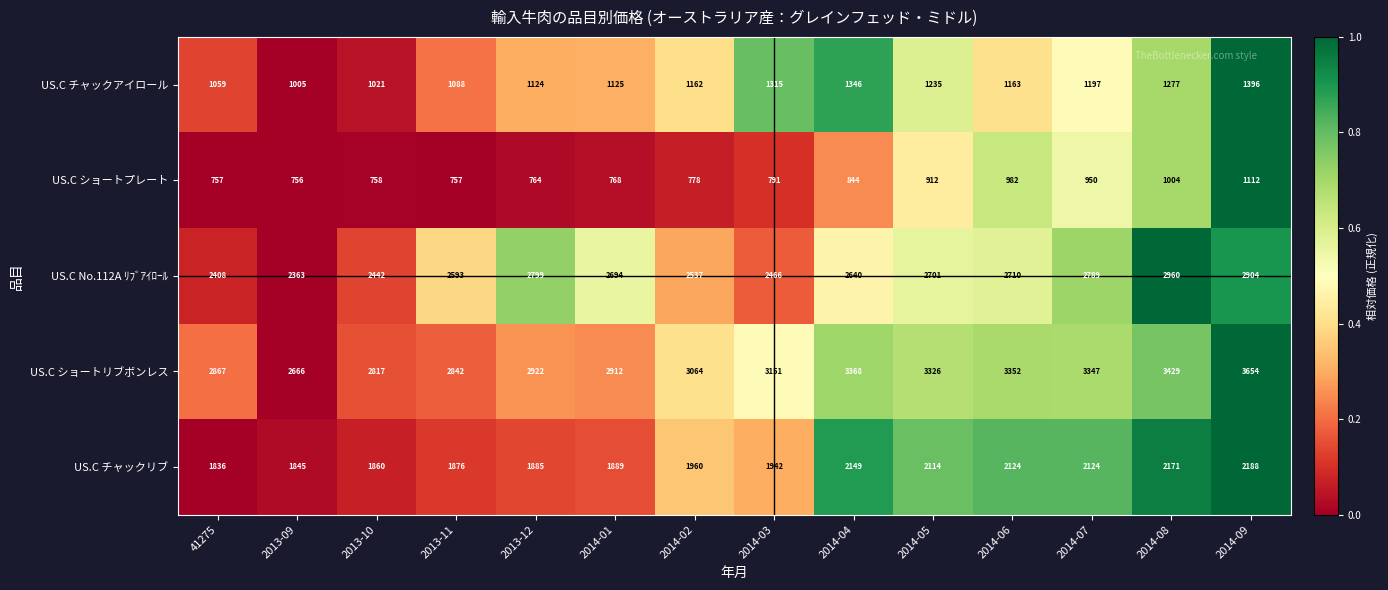

At which label does US.C ショートプレート reach its peak?

2014-09